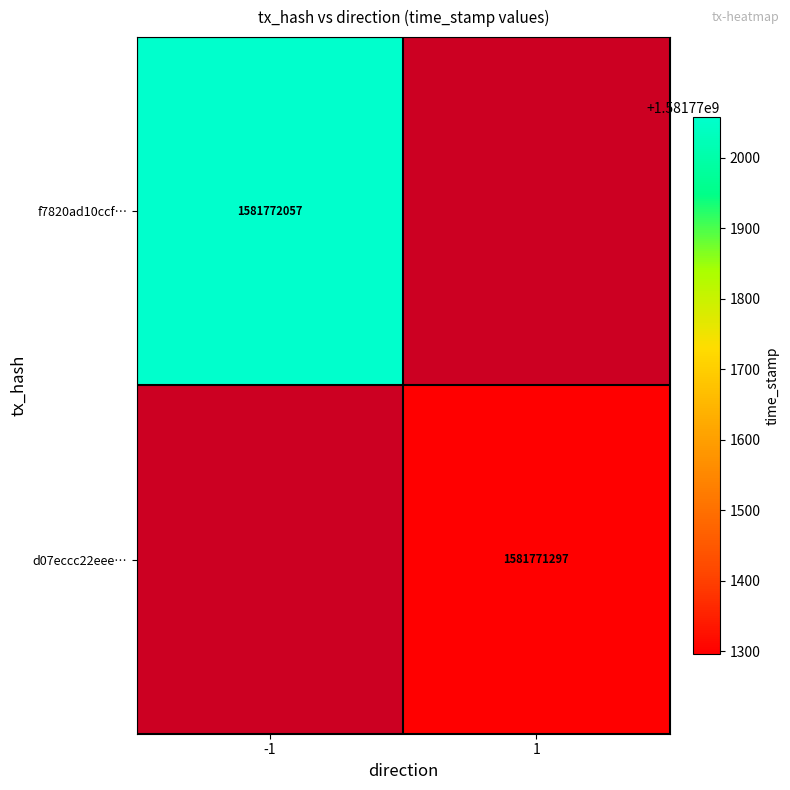

What is the difference between the f7820ad10ccfd2858e2b4cfaa561e6e63dfaaf1 values at direction and time_stamp?

1581772058